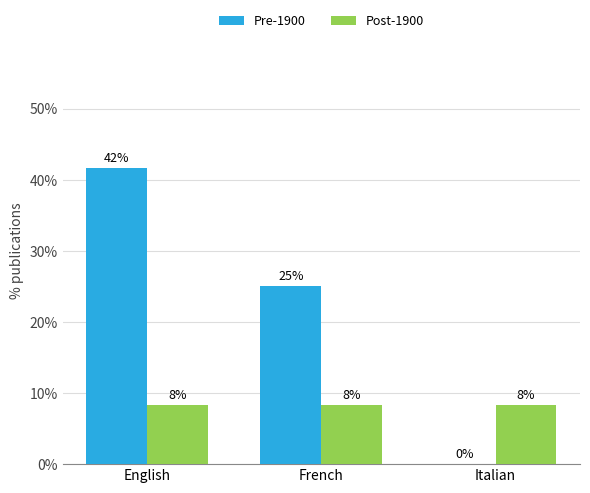

What are all the series names shown in the legend?

Pre-1900, Post-1900